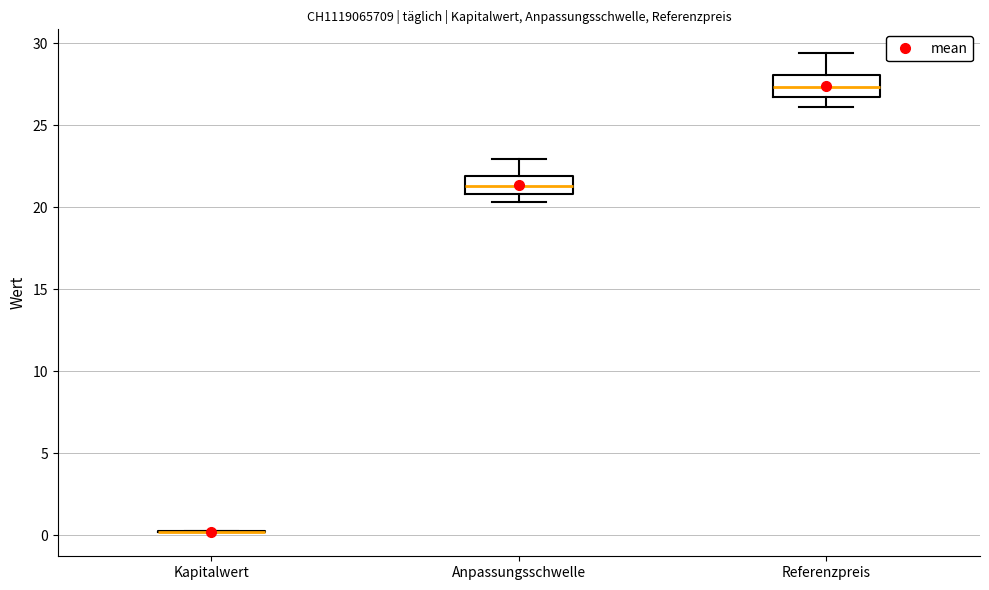

Reading left to right, transcribe this box plot: for each box, give where its median line is, the range the box spans, and where its two whiskers end, as read against the y-axis. The values are not printed on the chart, so give them approximately, as read against the axis.

Kapitalwert: box collapsed to a line at 0.0, whiskers 0.0 to 0.5
Anpassungsschwelle: median 21.5, box 21.0 to 22.0, whiskers 20.5 to 23.0
Referenzpreis: median 27.5, box 26.5 to 28.0, whiskers 26.0 to 29.5